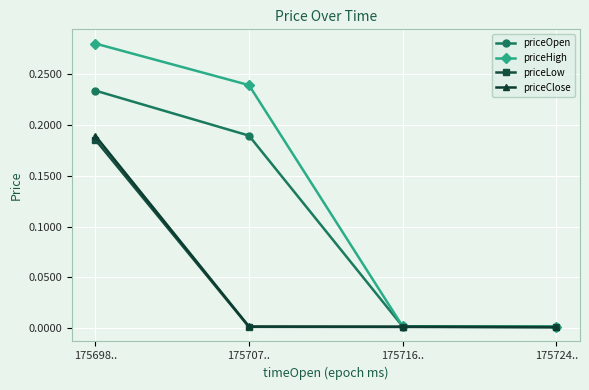

Does the chart display data point markers on the line(s)?

Yes